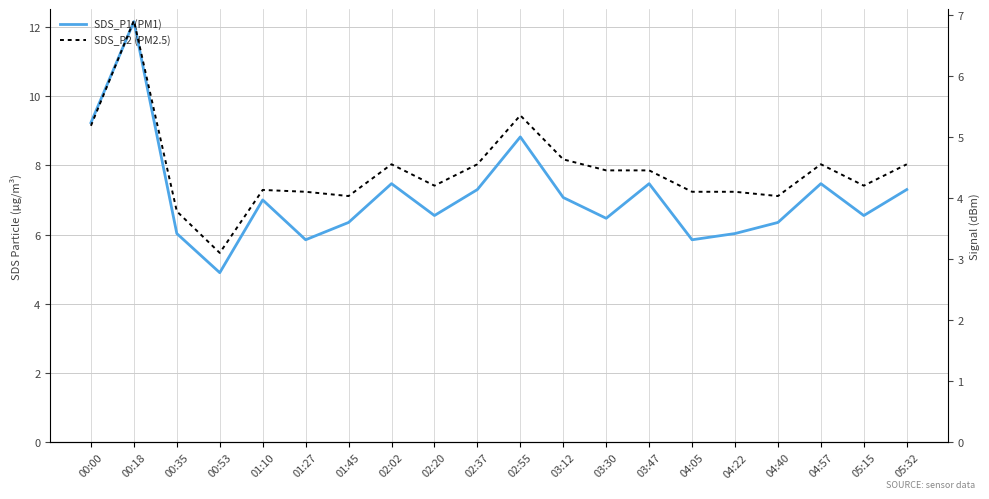

List the labels in order of SDS_P2 (PM2.5) value, largest first.

00:18, 02:55, 00:00, 03:12, 02:02, 02:37, 04:57, 05:32, 03:30, 03:47, 02:20, 05:15, 01:10, 01:27, 04:05, 04:22, 01:45, 04:40, 00:35, 00:53